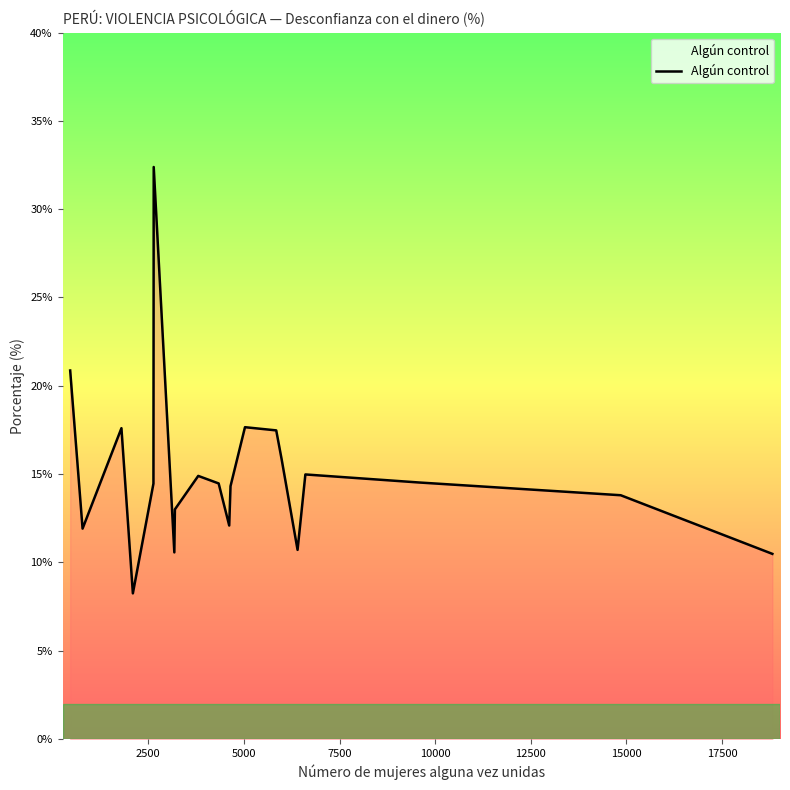

What is the average value?

15.0